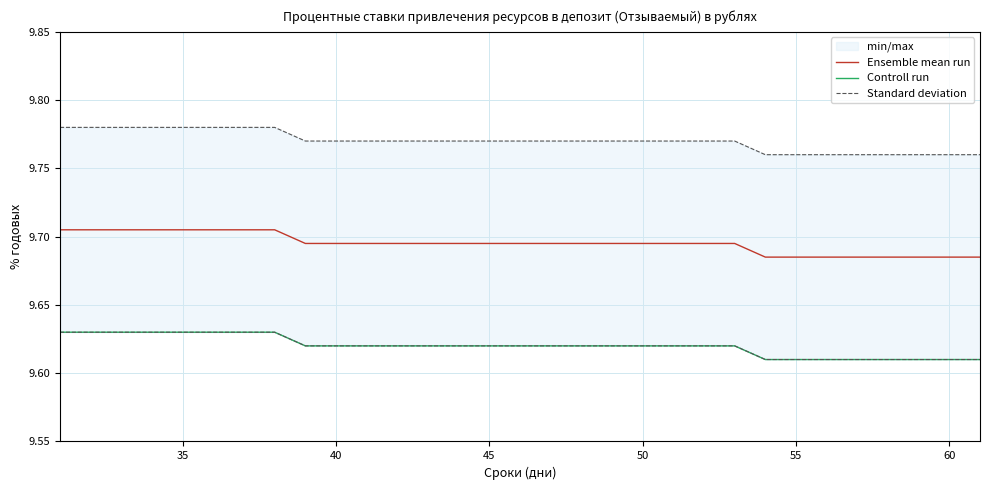

True or false: Controll run and Ensemble mean run intersect in this chart.

False